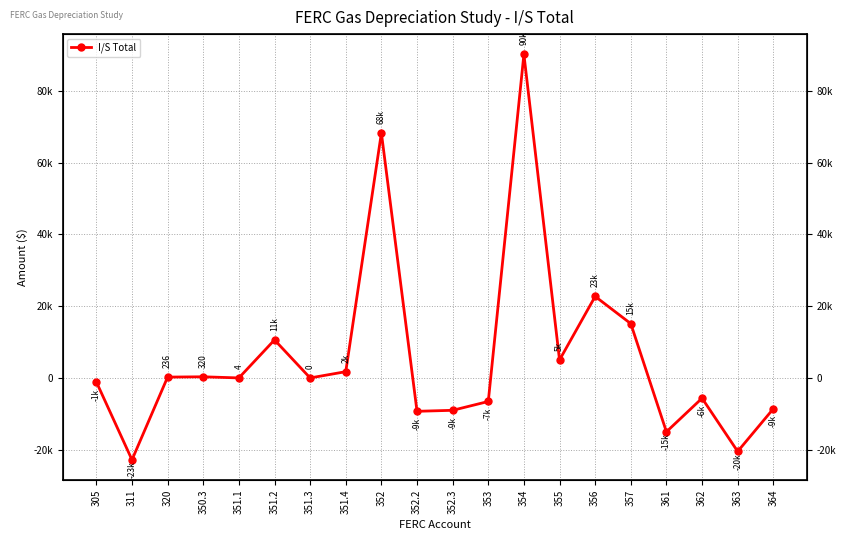

Count the number of values greater than 3.

10